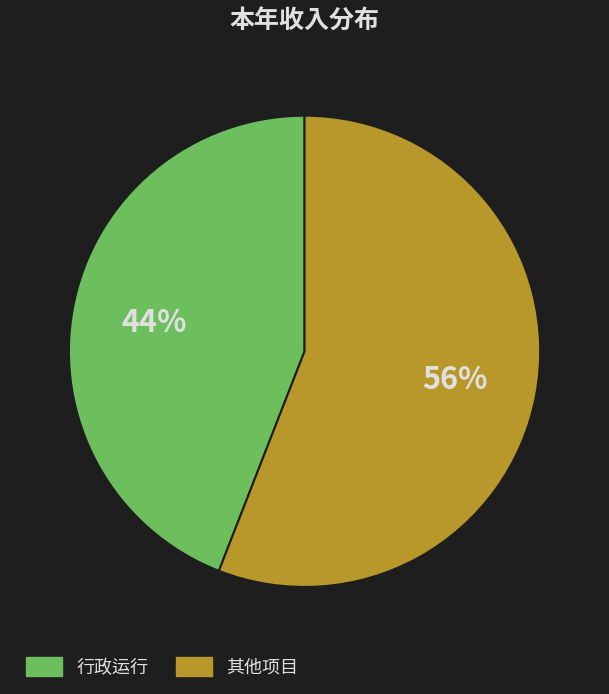

What is the ratio of the value at 其他项目 to the value at 行政运行?

1.3